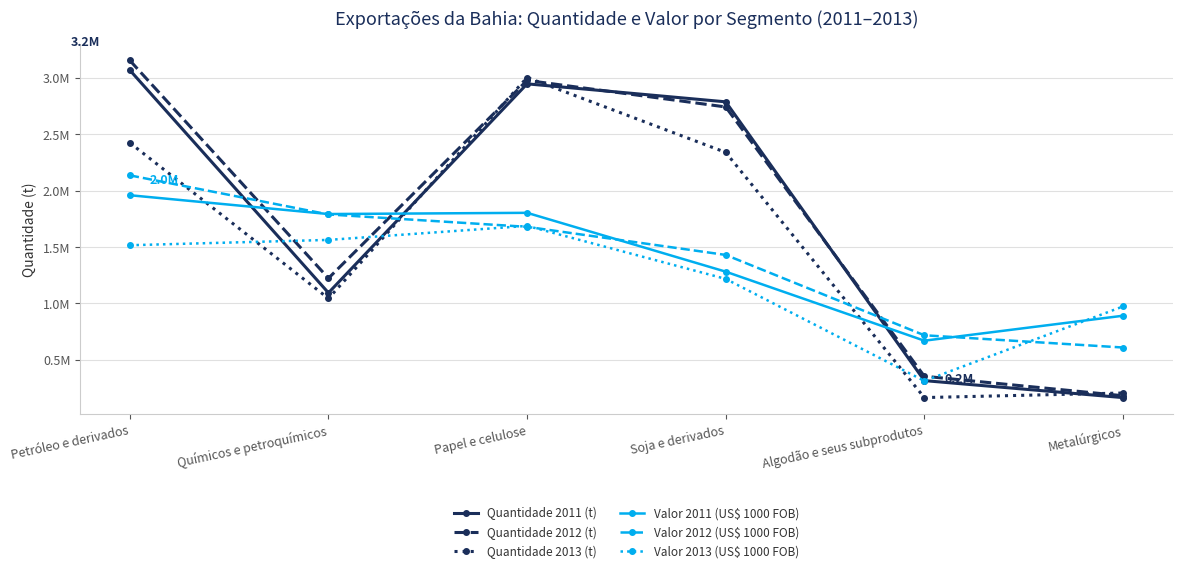

Between Algodão e seus subprodutos and Papel e celulose, which is larger?

Papel e celulose